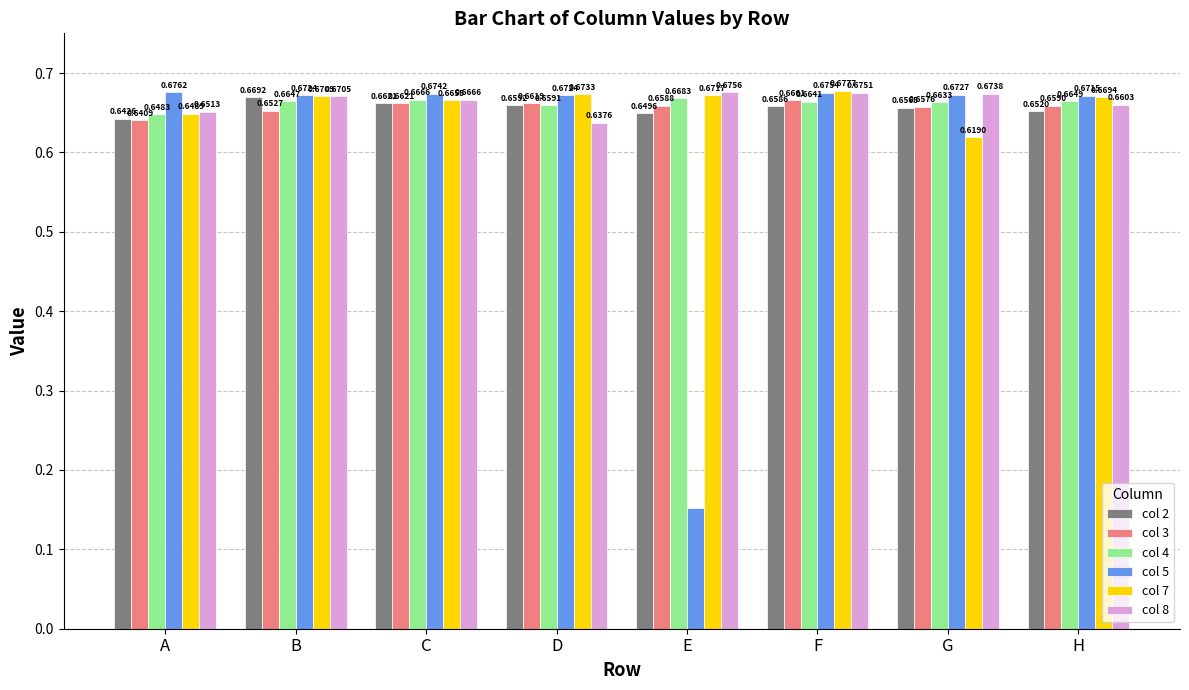

Which series has the largest range (max minus min)?

col 5